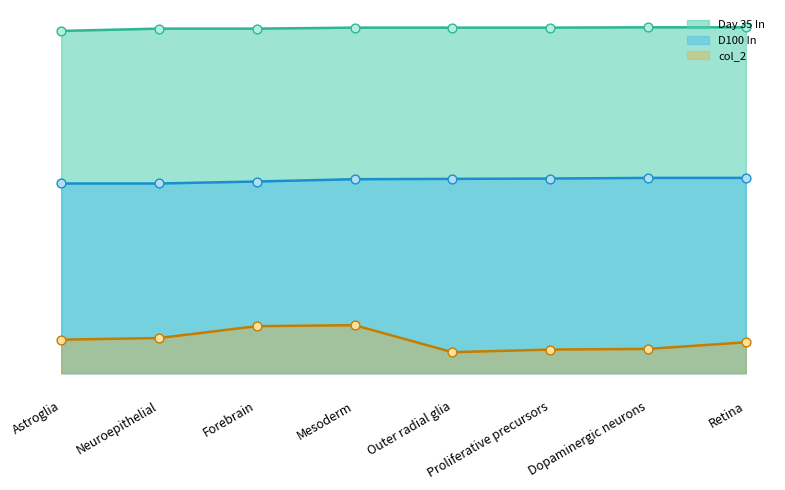

What is the total value across all series at Outer radial glia?

1703